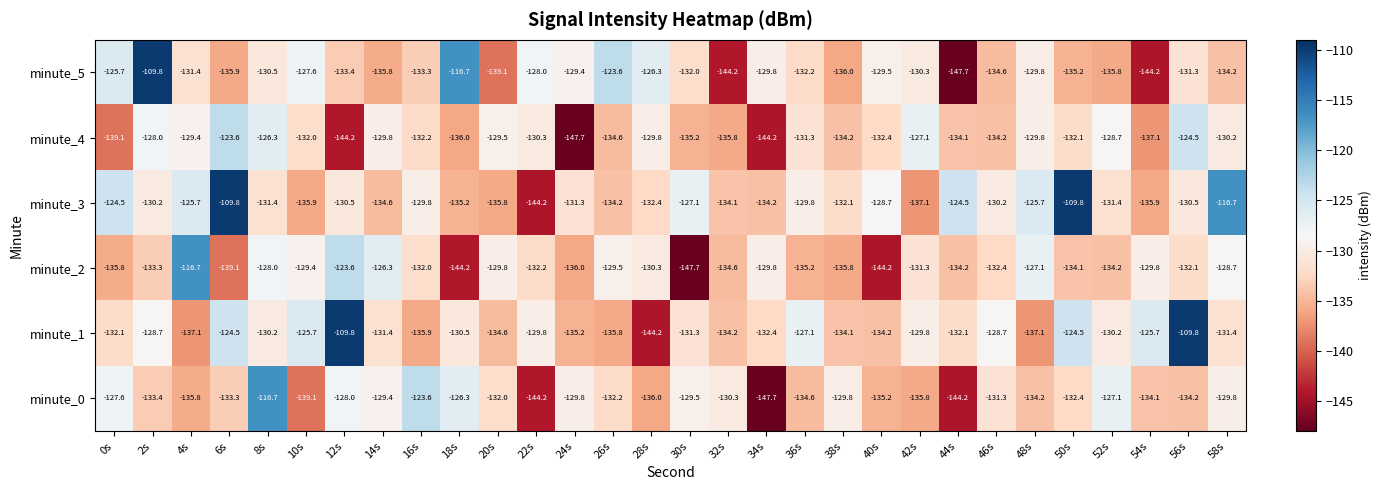

How many data points does each series have?

30